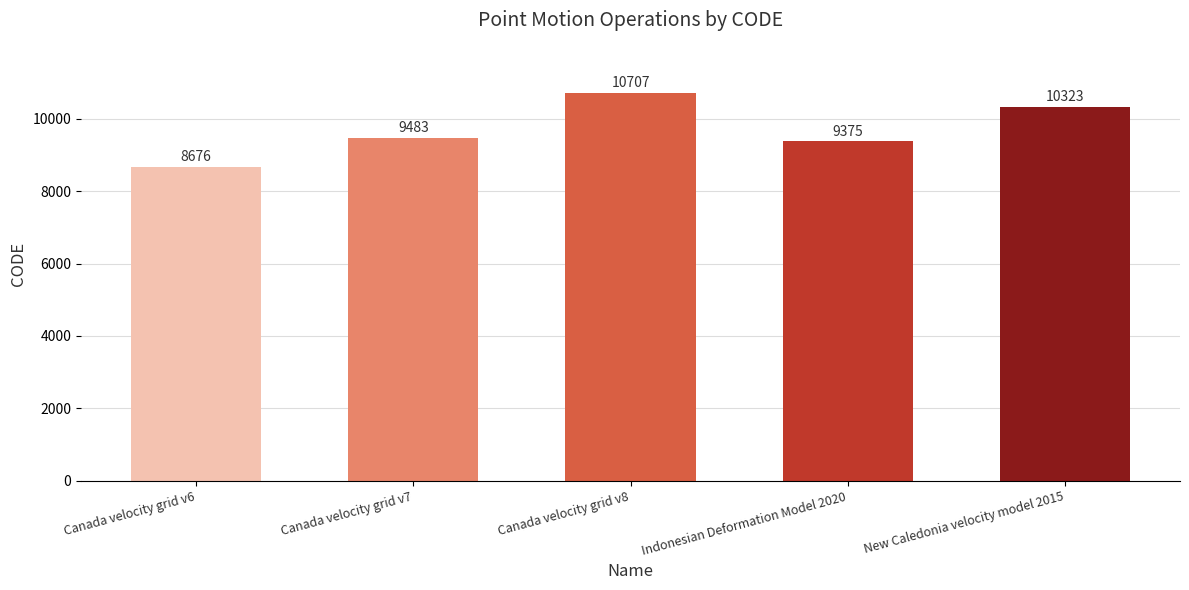

Reading left to right, transcribe all the data shown in this chart.

8676	9483	10707	9375	10323